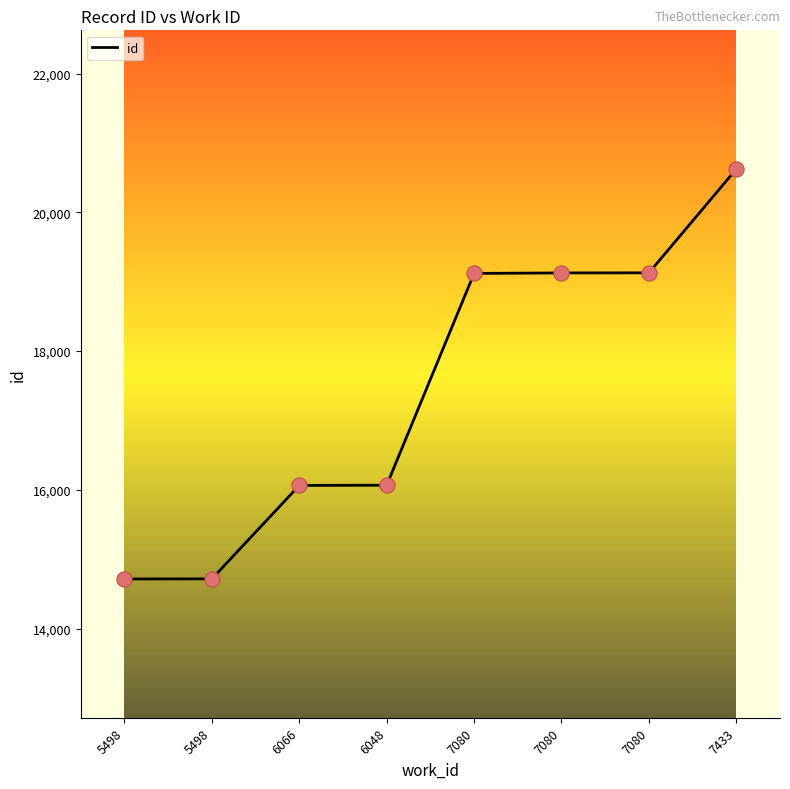

Count the number of data series in this chart.

1